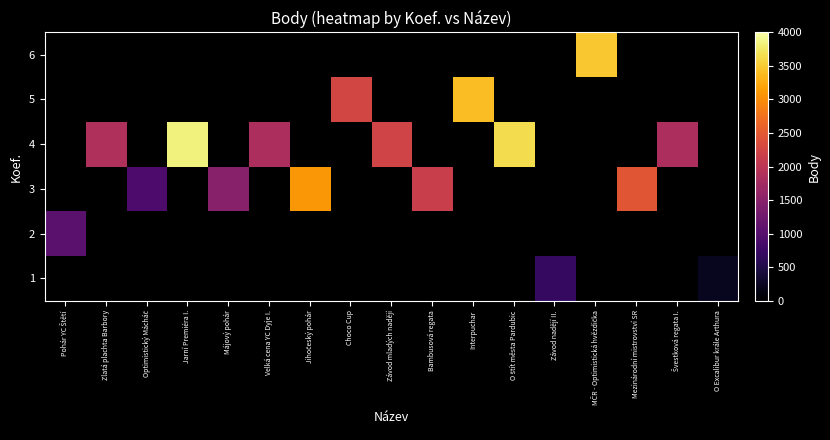

Which category has the lowest value in the row_2 series?

Pohár YC Štětí